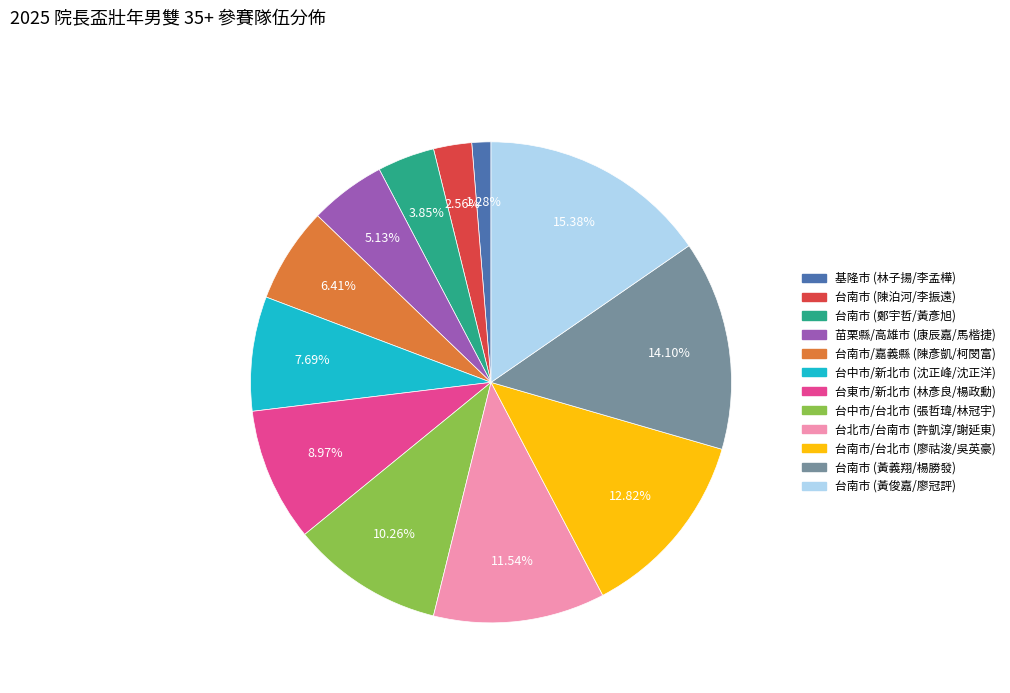

Approximately how many times larger is the value at 台南市 (黃義翔/楊勝發) compared to 台南市/台北市 (廖祜浚/吳英豪)?

1.1